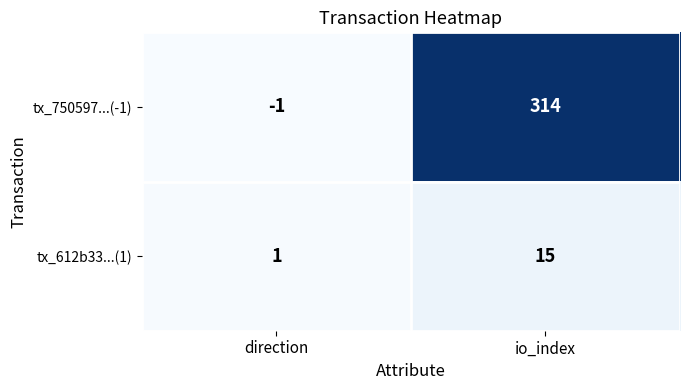

Reading right to left, list all the values displayed in this chart.

tx_750597...(-1): io_index=314	direction=-1
tx_612b33...(1): io_index=15	direction=1